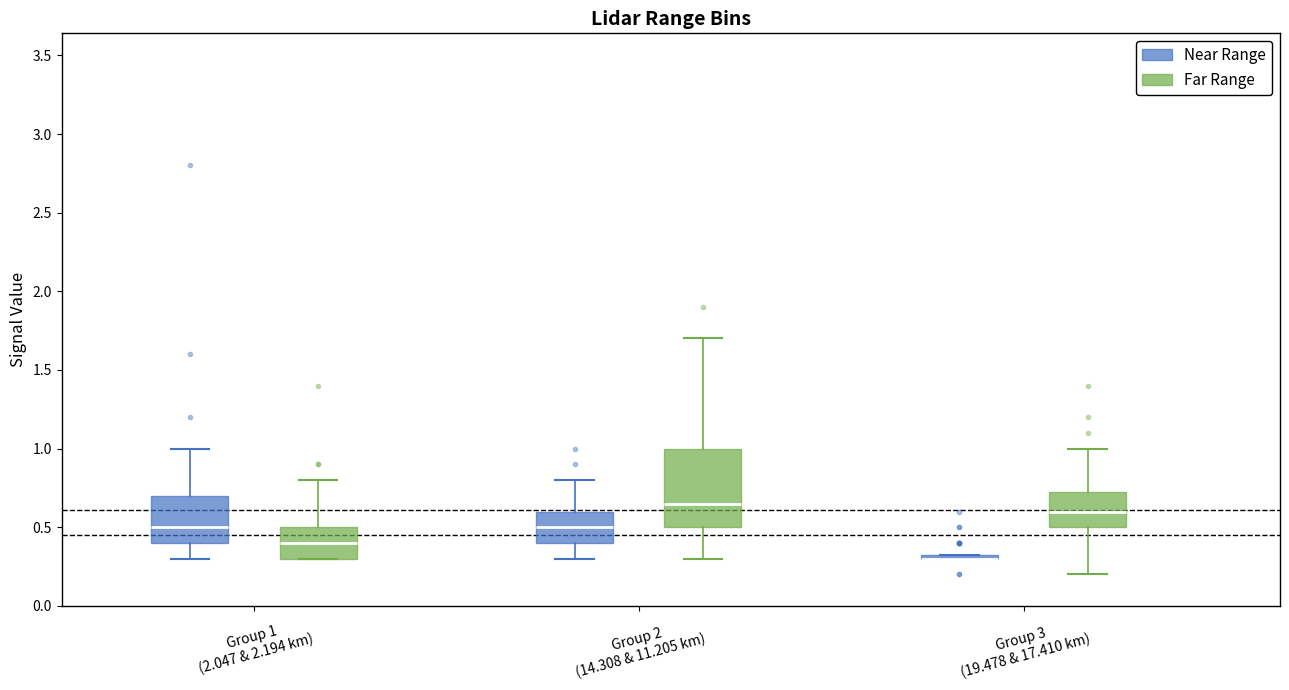

Which box is the tallest, from its lower edge to its upper edge?

Group 2 (14.308 & 11.205 km) (Far Range)